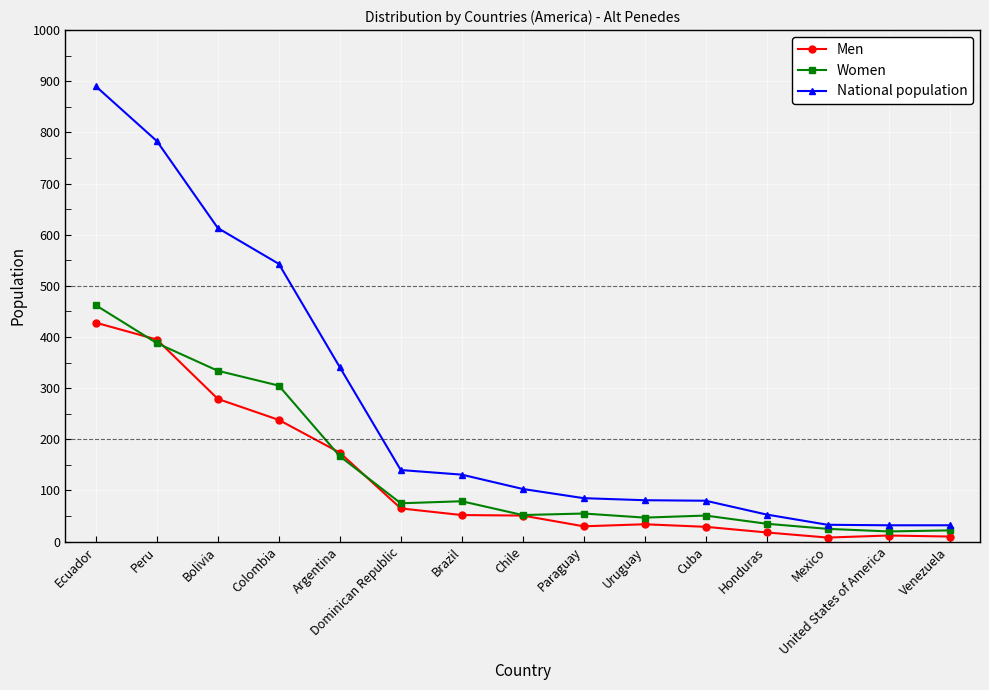

True or false: Men and National population cross at least once.

False